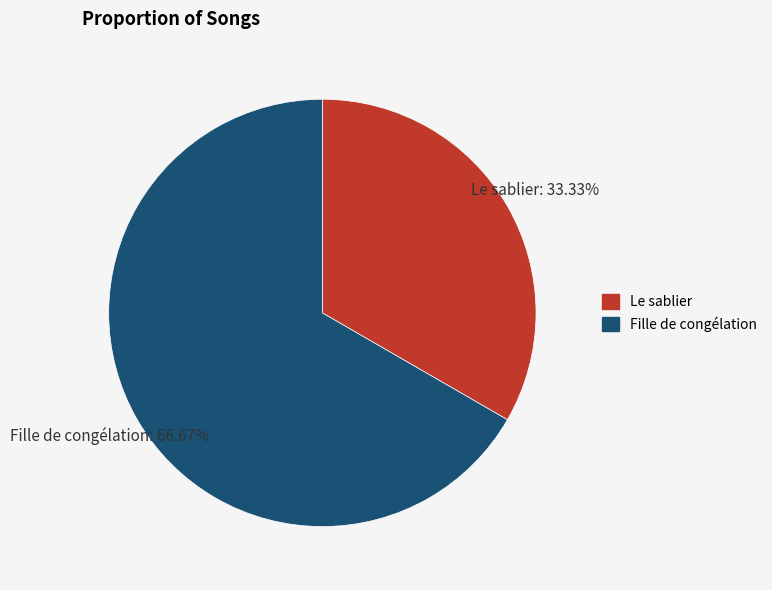

What percentage is the Fille de congélation slice, to the nearest percent?

67%